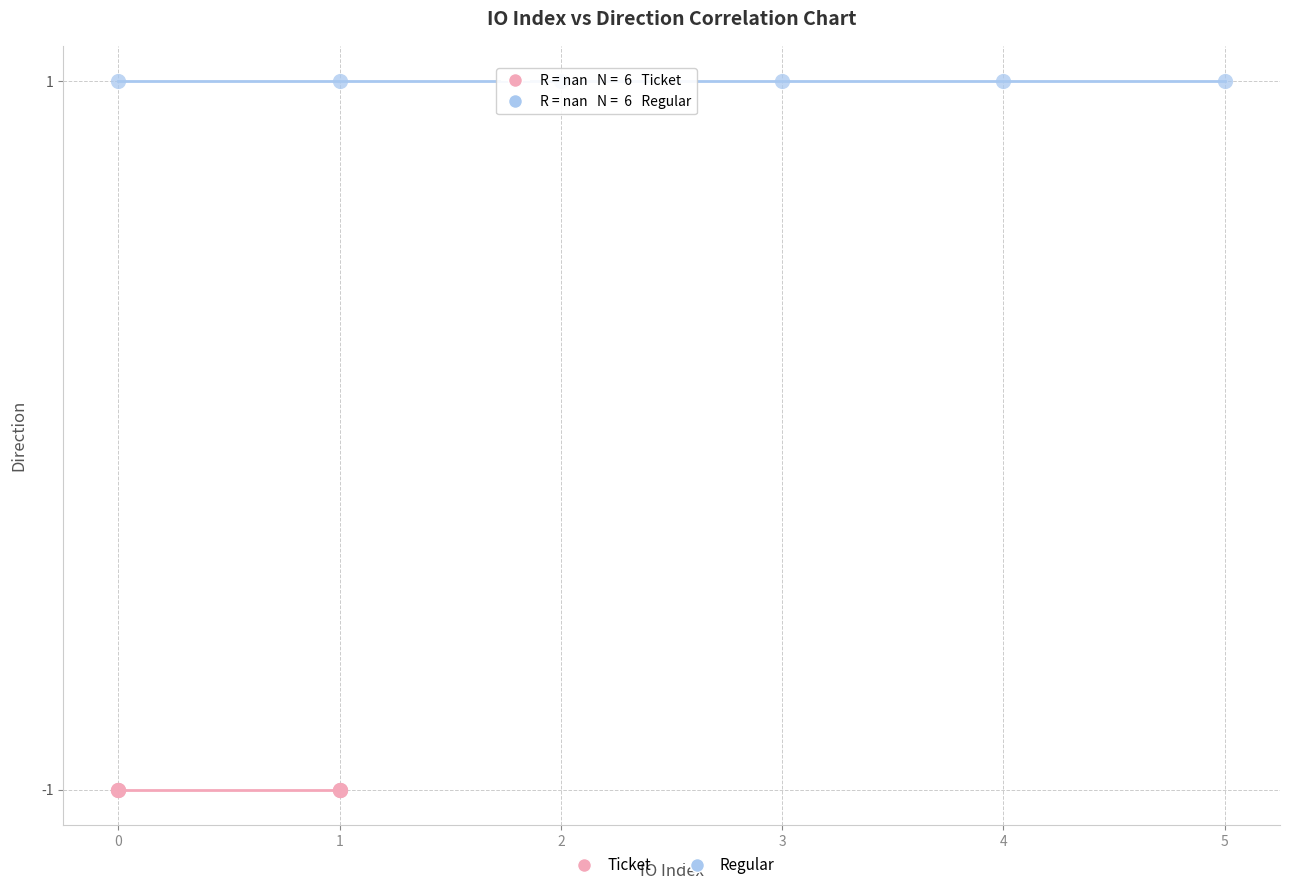

What are all the series names shown in the legend?

Ticket, Regular